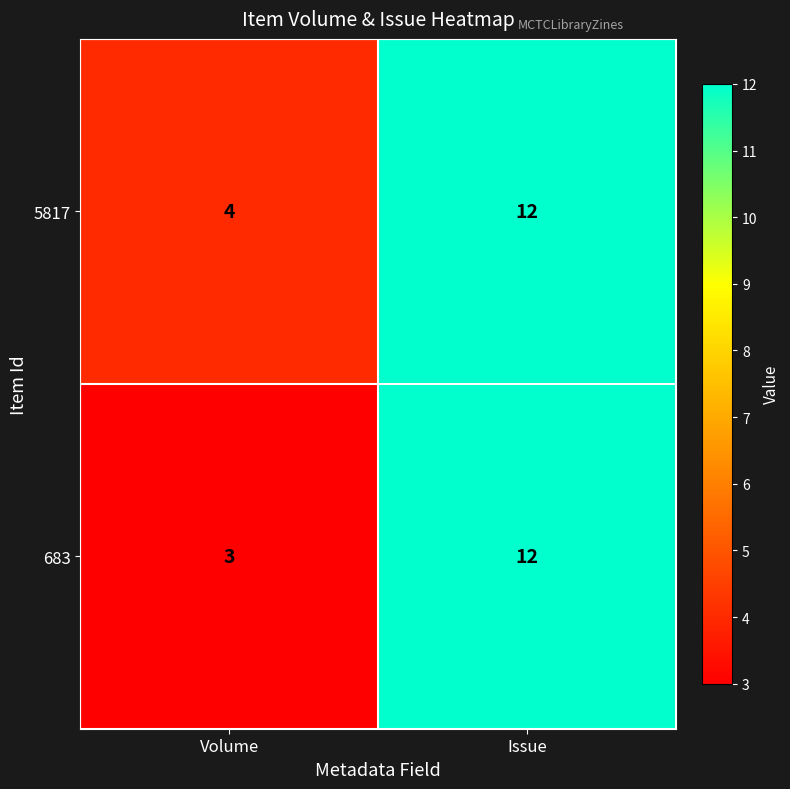

What is the average value of the 683 series?

8